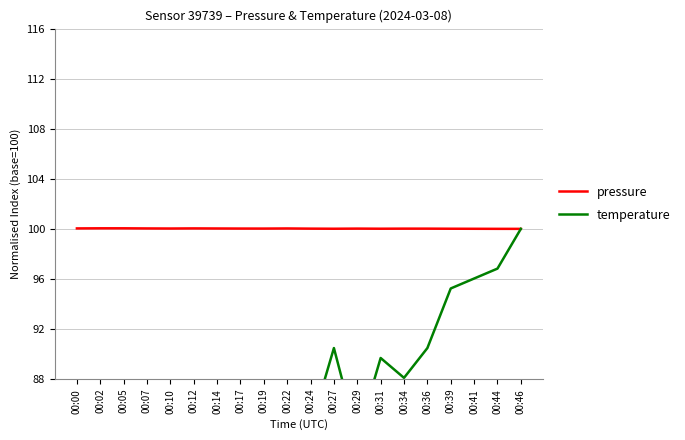

At how many categories does at least one series exceed 54?

20